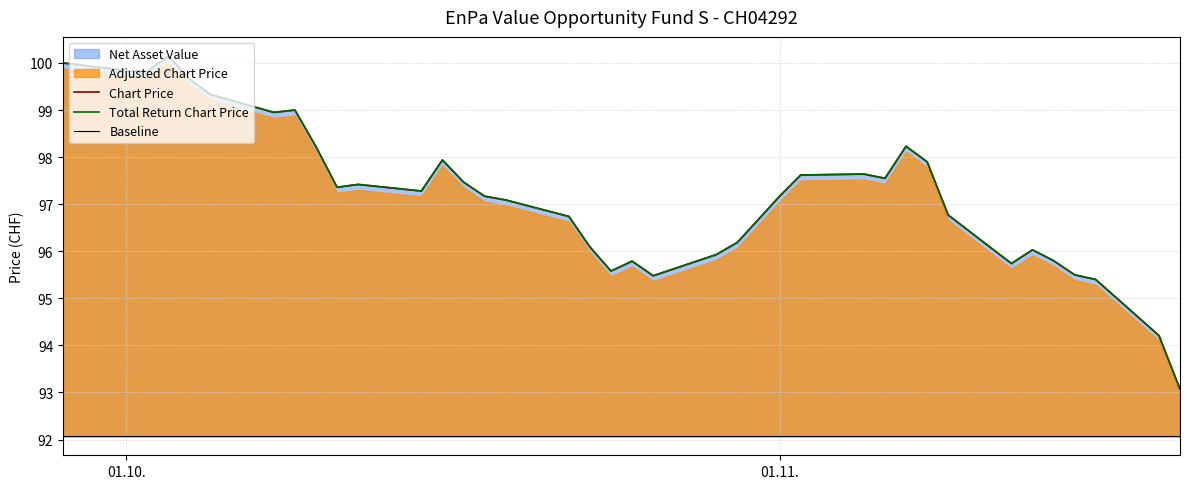

Which series has the largest range (max minus min)?

Chart Price